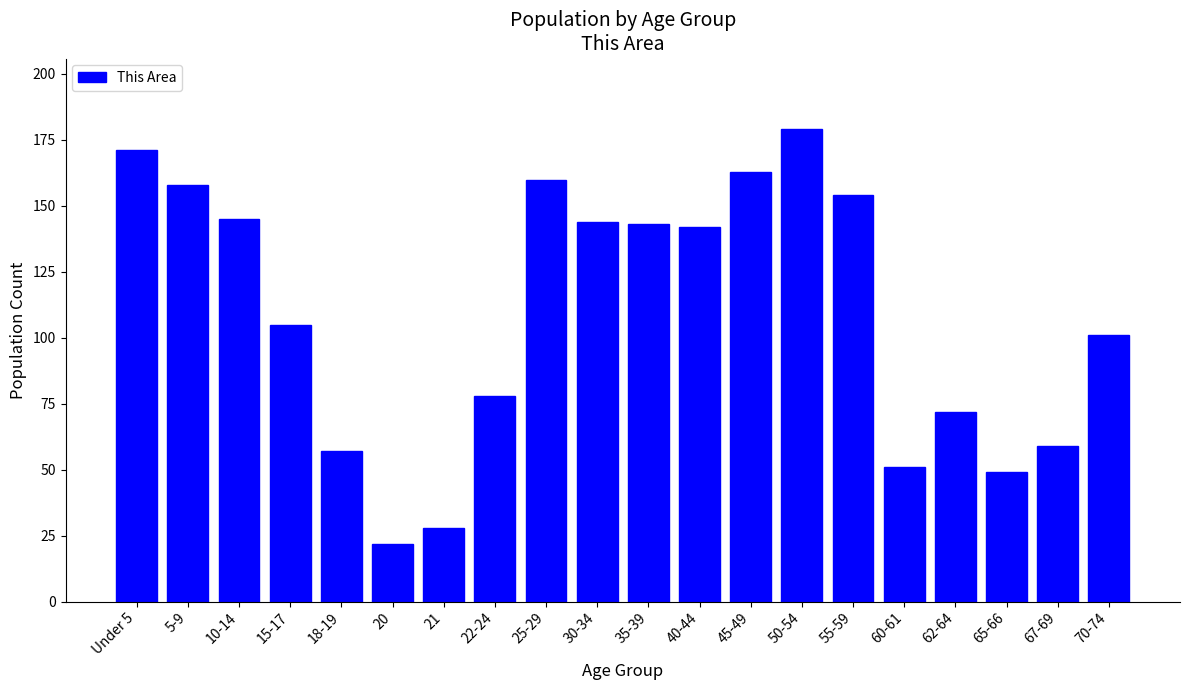

Reading left to right, extract all data points from this chart.

Under 5=171	5-9=158	10-14=145	15-17=105	18-19=57	20=22	21=28	22-24=78	25-29=160	30-34=144	35-39=143	40-44=142	45-49=163	50-54=179	55-59=154	60-61=51	62-64=72	65-66=49	67-69=59	70-74=101